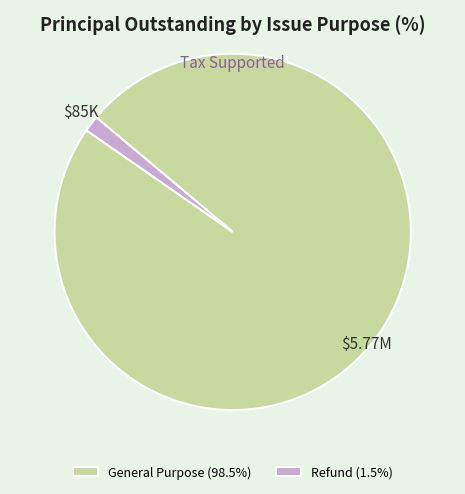

Which slice is the largest?

General Purpose